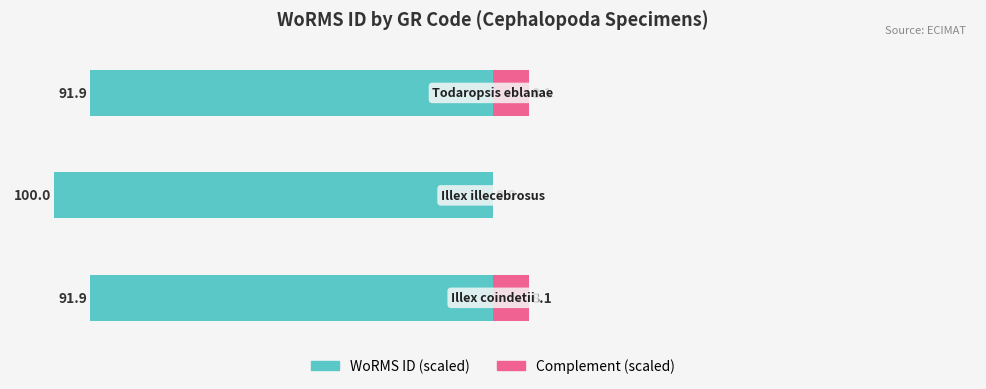

The value of Complement (scaled) at 0 is 3.5. True or false?

False